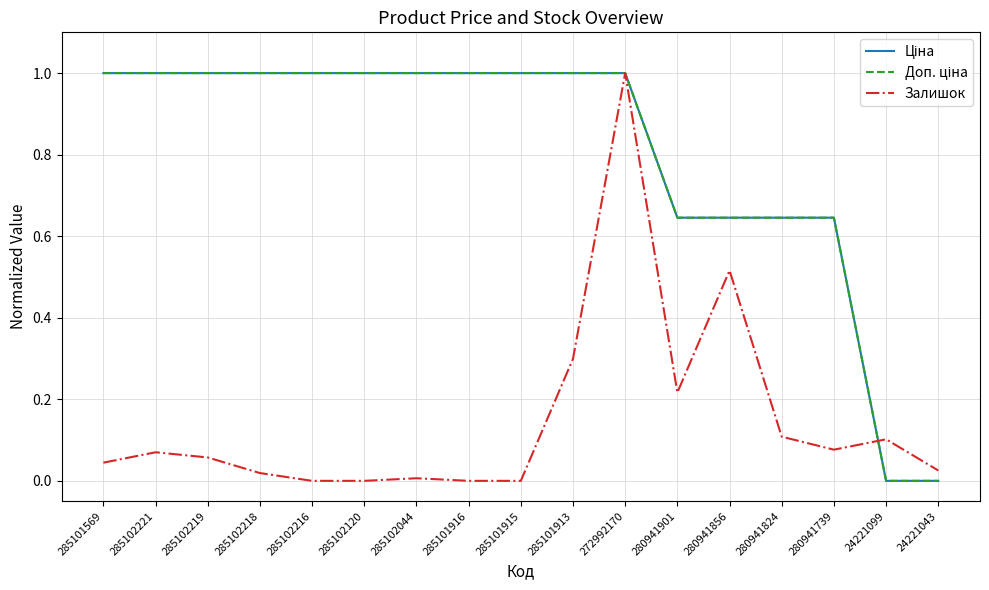

Is it true that Залишок equals -0.5 at 285102120?

False